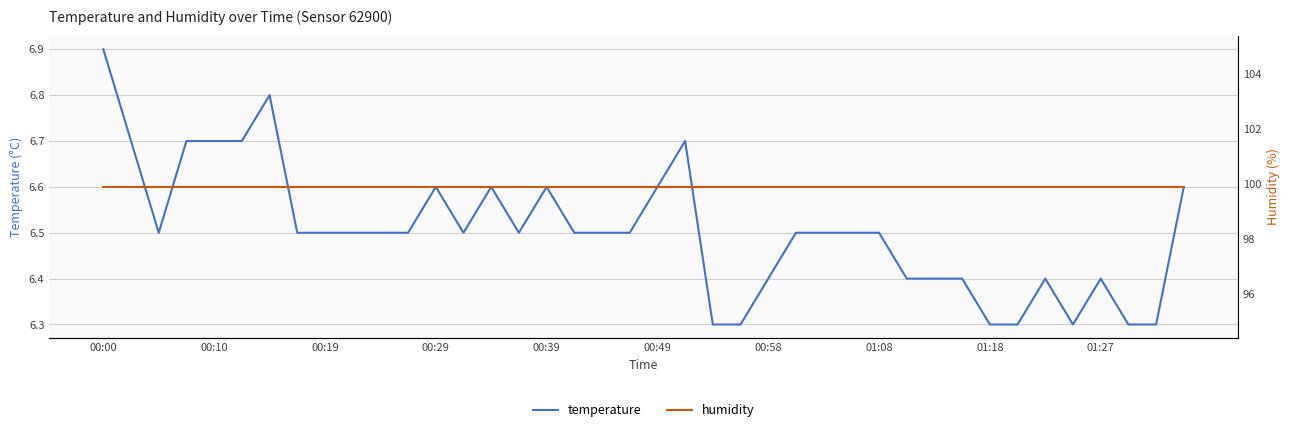

In temperature, how many points are lower than both neighbors (excluding endpoints)?

4